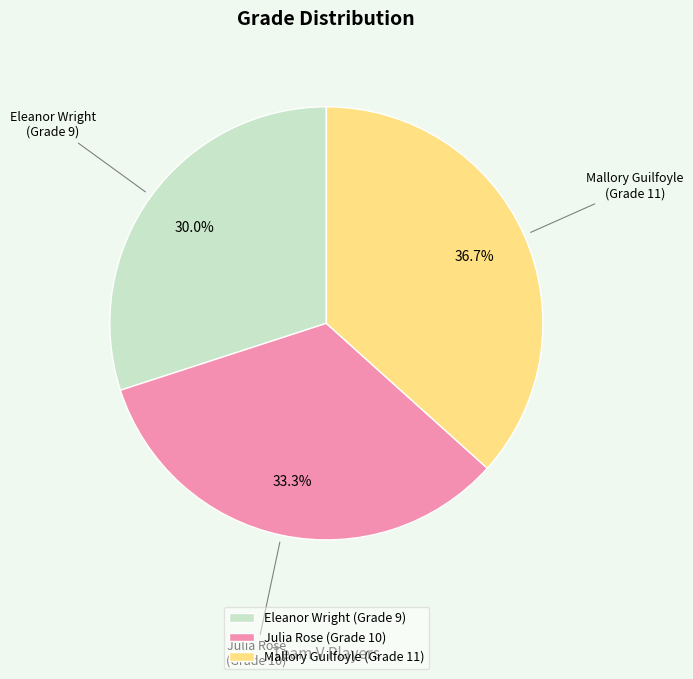

To the nearest percent, what percentage of the pie is Julia Rose?

33%